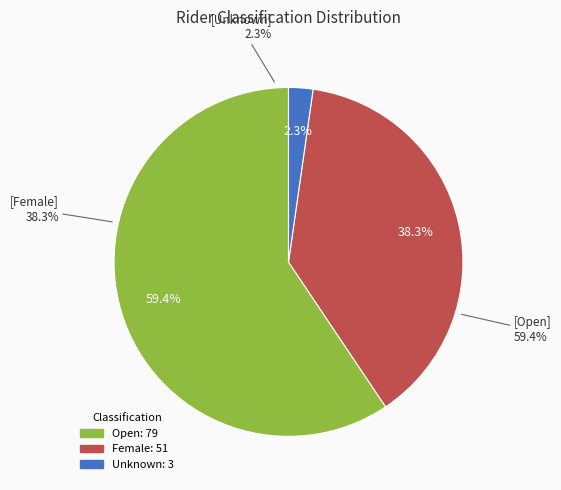

Does Female account for over 50% of the chart?

No